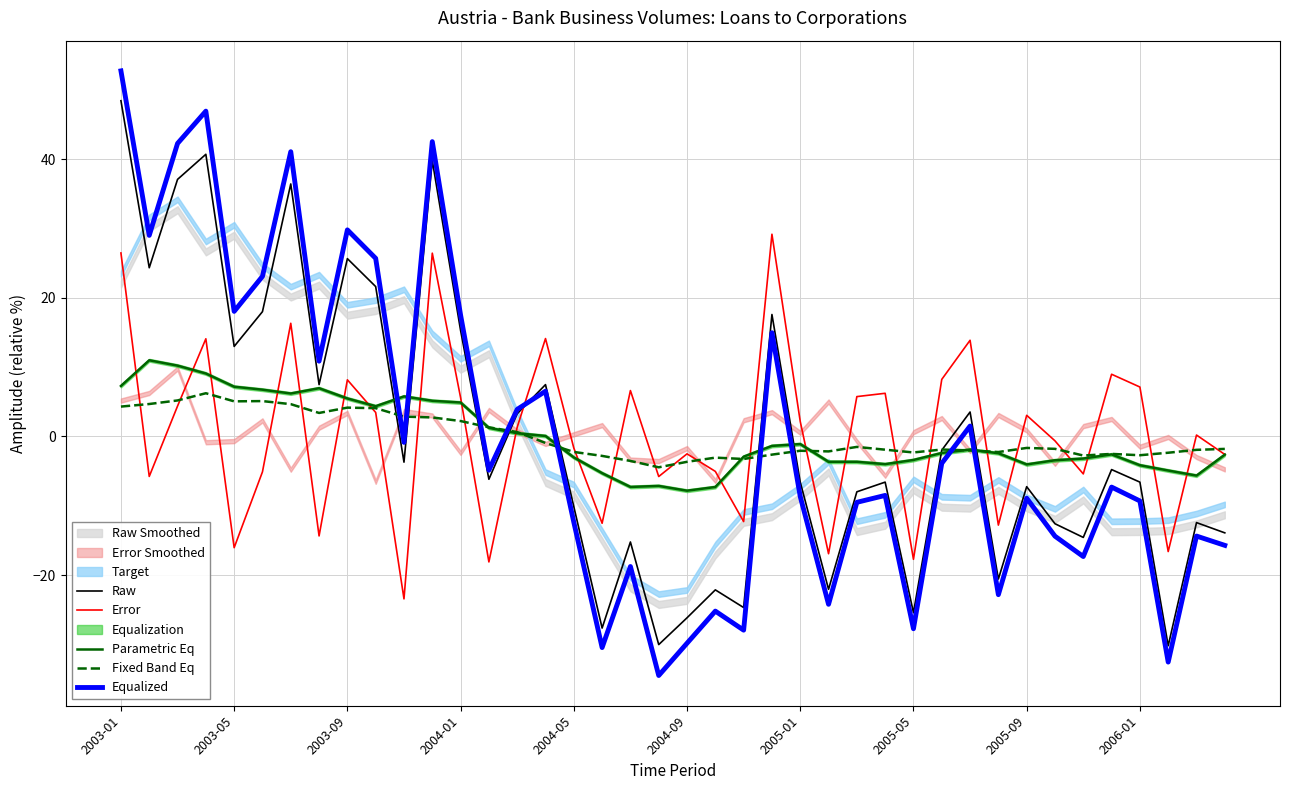

How many intersections are there between Error and Fixed Band Eq?

27